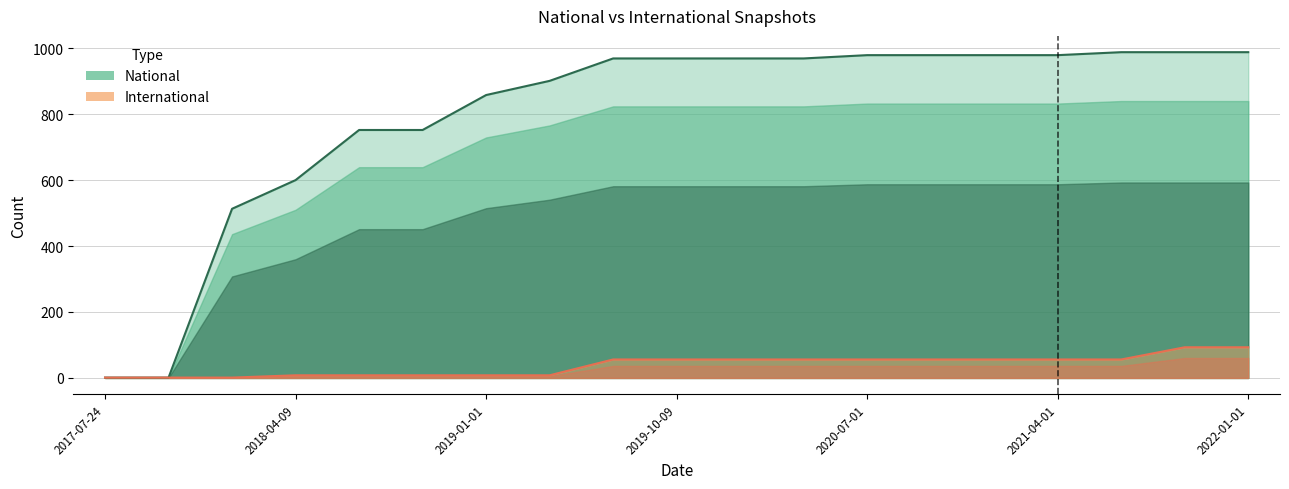

Which series has the largest range (max minus min)?

national